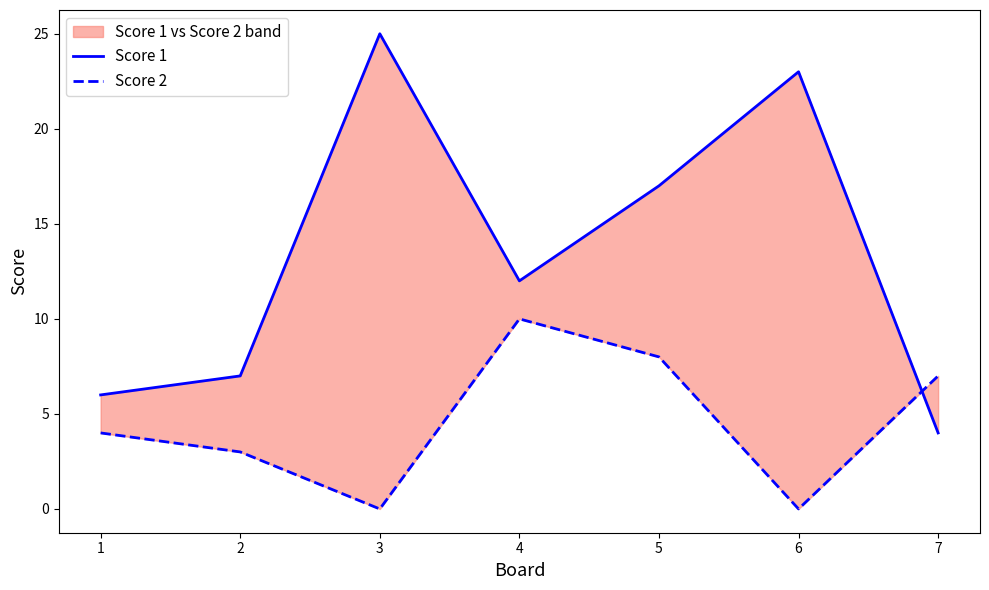

Reading left to right, list all the values displayed in this chart.

Score 1: 6	7	25	12	17	23	4
Score 2: 4	3	0	10	8	0	7